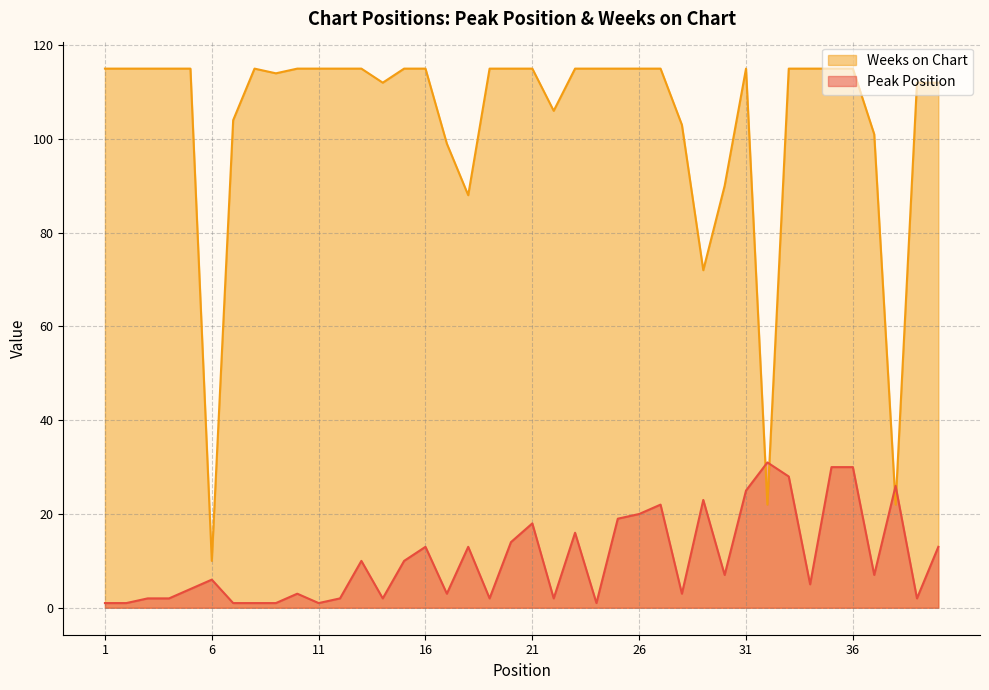

The Weeks on Chart series shows 153 at 31. True or false?

False